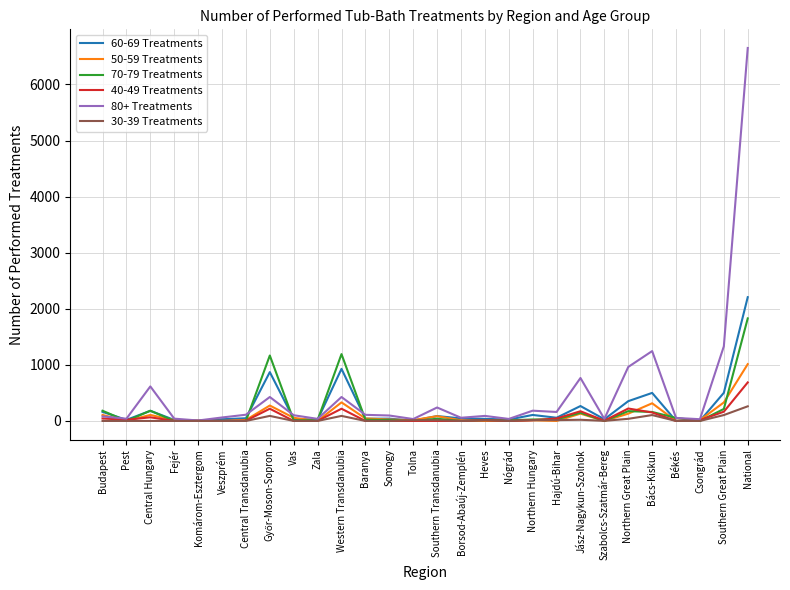

At which category is the sum across all series the highest?

National